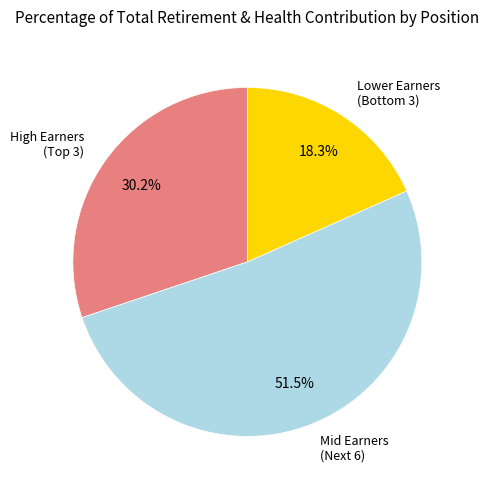

Does any single category account for the majority?

Yes